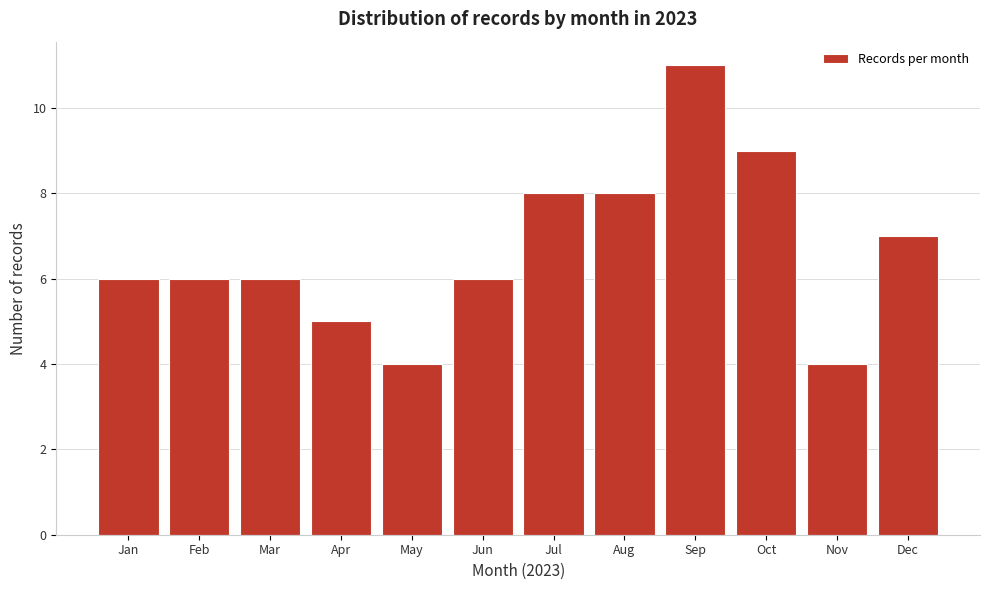

Reading left to right, what are all the values shown in this chart?

Jan=6	Feb=6	Mar=6	Apr=5	May=4	Jun=6	Jul=8	Aug=8	Sep=11	Oct=9	Nov=4	Dec=7